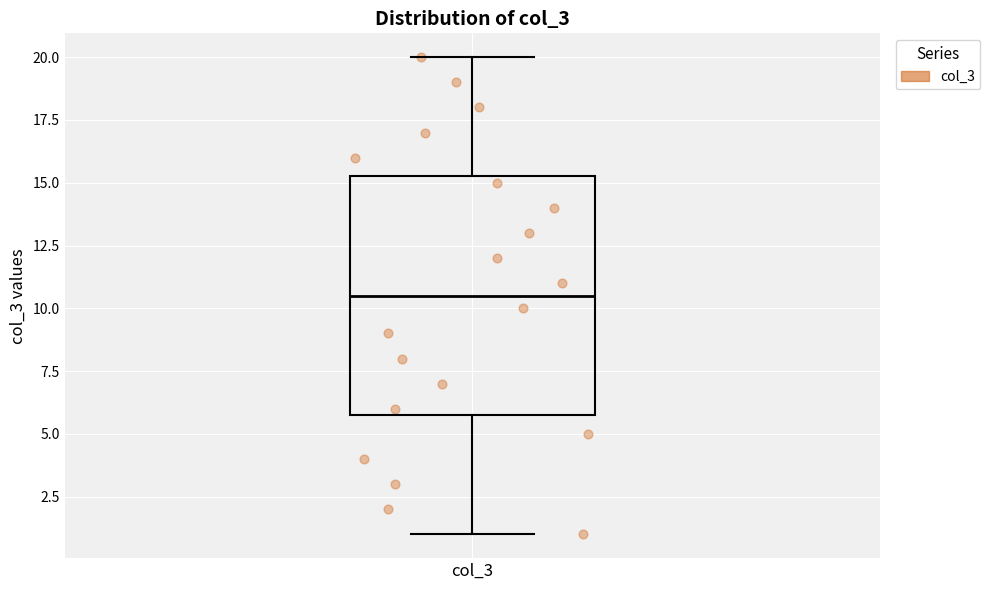

Transcribe this box plot: give where the median line is, the range the box spans, and where the two whiskers end, as read against the y-axis. The values are not printed on the chart, so give them approximately, as read against the axis.

median 10.5, box 6.0 to 15.5, whiskers 1.0 to 20.0